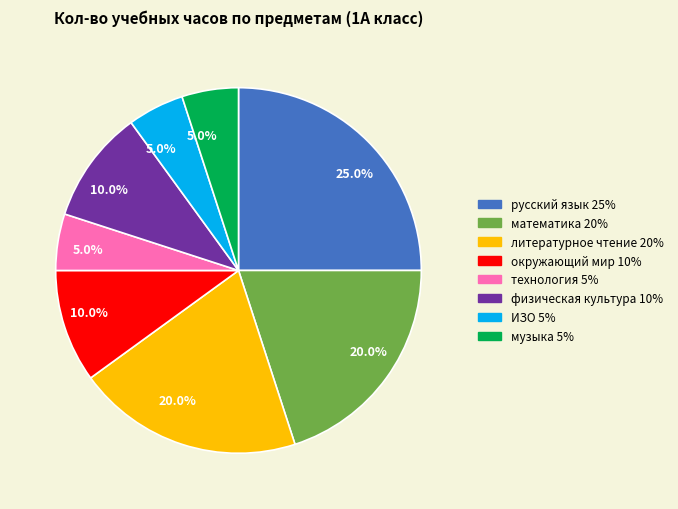

To the nearest percent, what percentage of the pie is физическая культура?

10%